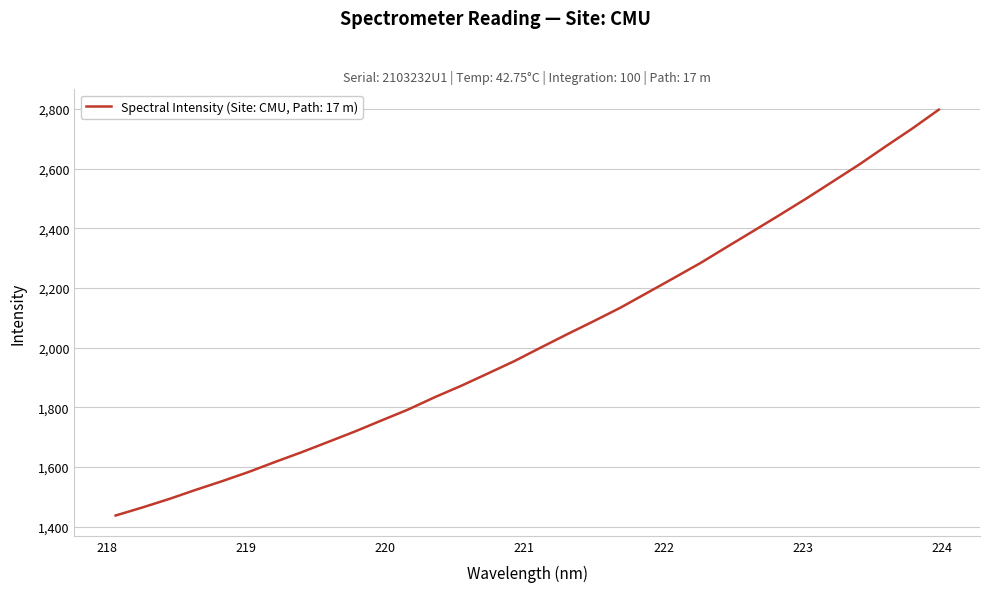

Reading right to left, list all the values displayed in this chart.

2797.3	2734.1	2674.4	2613.6	2556.3	2499.3	2444.4	2390.3	2336.7	2282.6	2232.6	2183.1	2133.7	2088.8	2045.0	2000.1	1954.5	1912.9	1871.9	1833.4	1792.3	1755.7	1718.8	1684.0	1649.5	1616.8	1583.1	1552.3	1522.9	1492.3	1464.1	1437.4